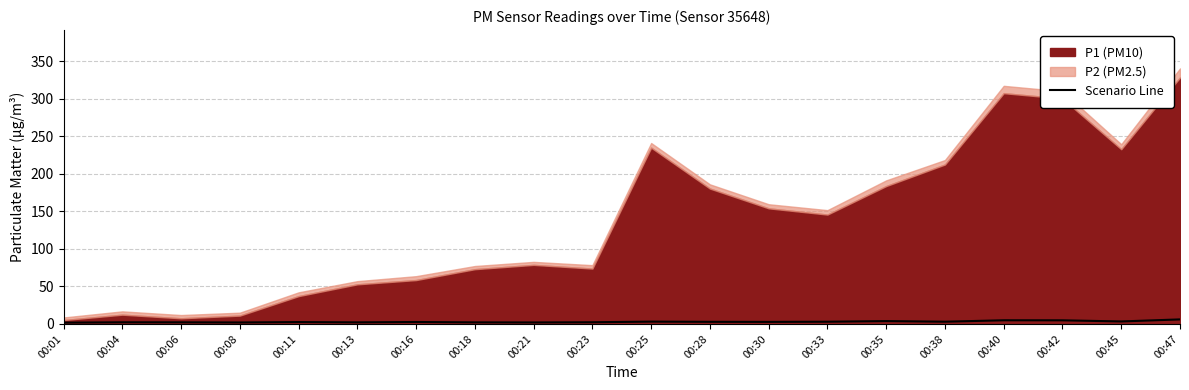

True or false: Scenario Line has a value of 2.6 at 00:16.

True